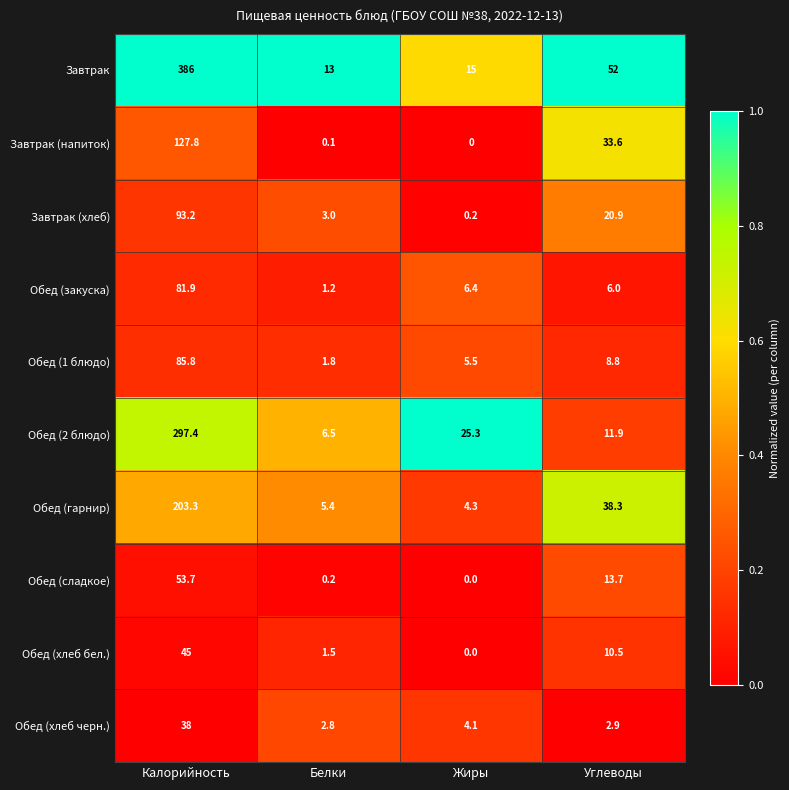

Is it true that Завтрак equals 15.0 at Жиры?

True